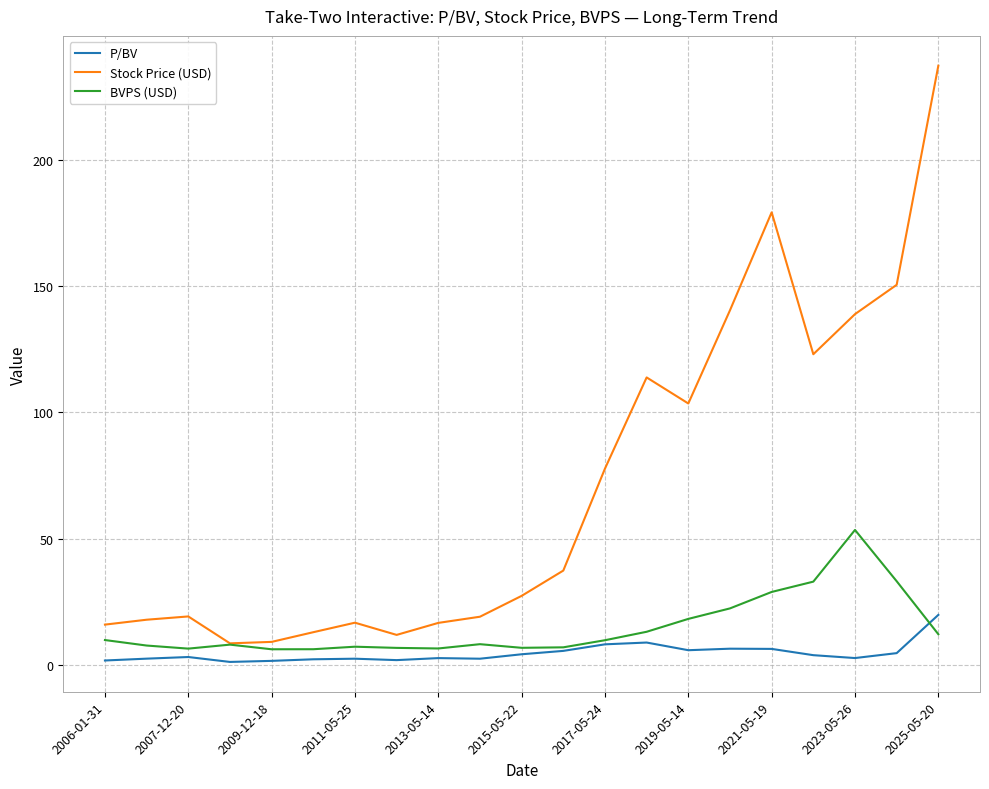

Does the chart have visible grid lines?

Yes